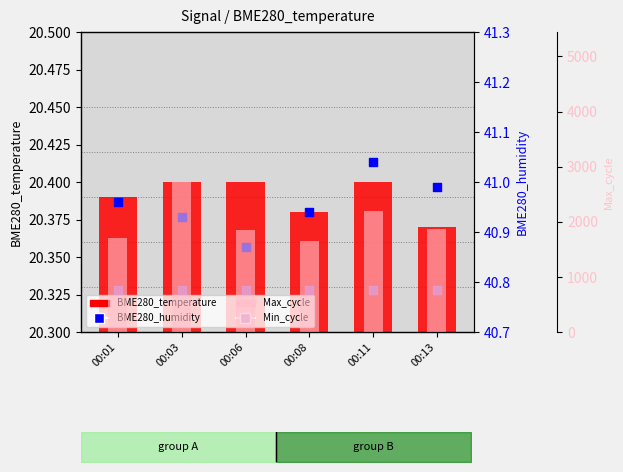

Which series has the widest spread of Y values?

Max_cycle